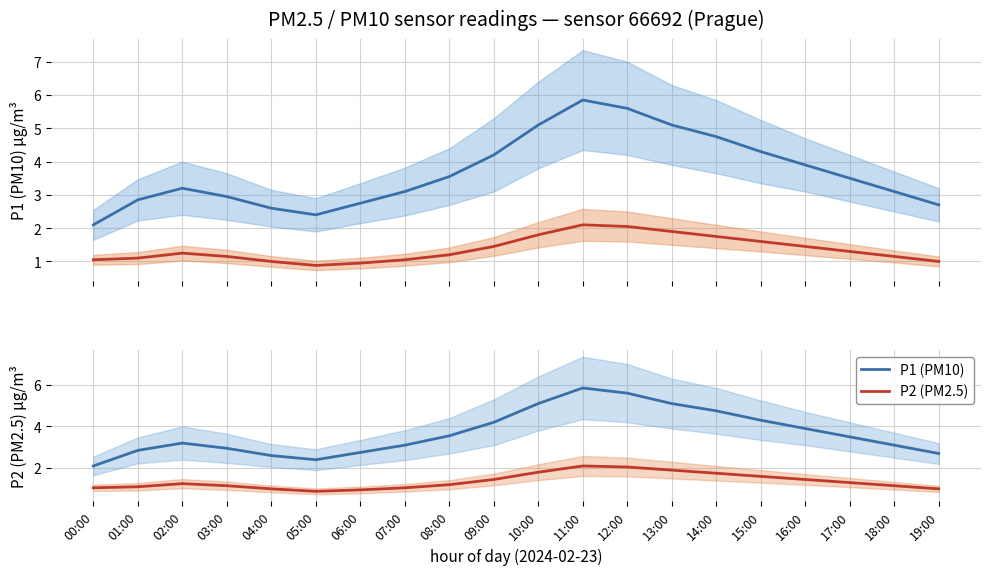

What is the approximate value of P2 (PM2.5) at 00:00?

1.1